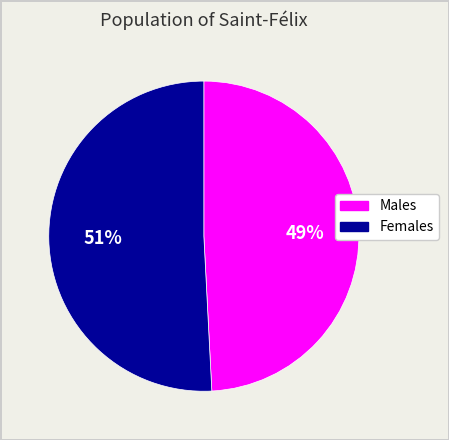

How many slices are in this pie chart?

2